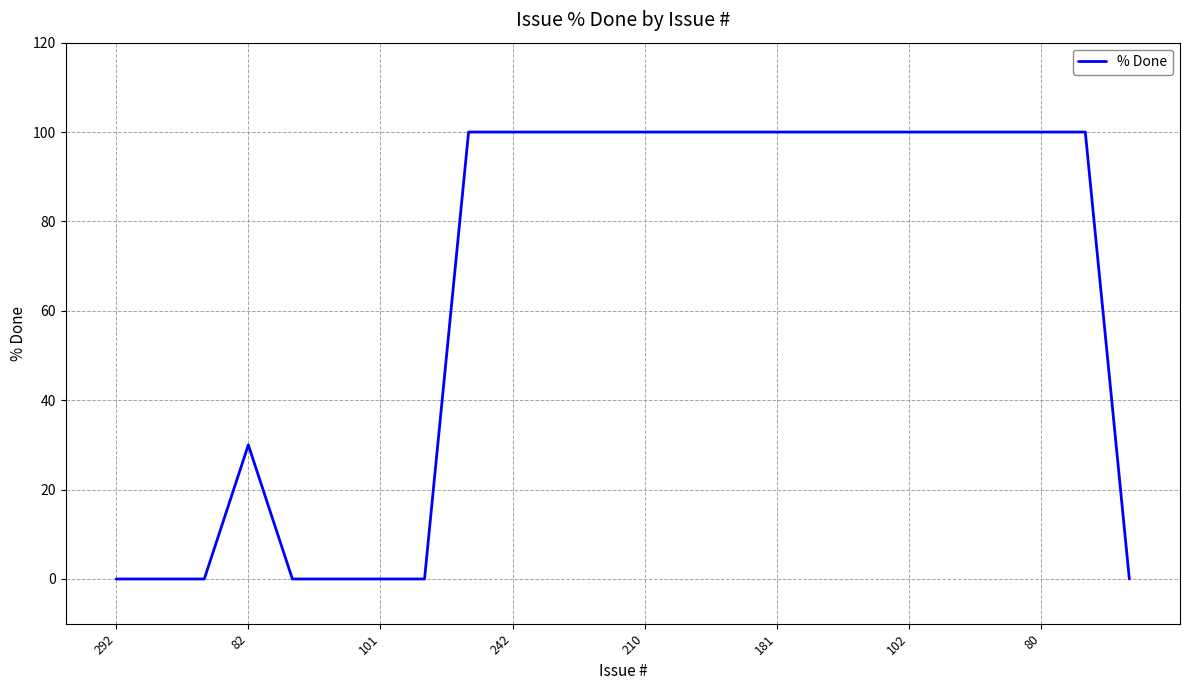

What is the difference between the maximum and minimum values?

100